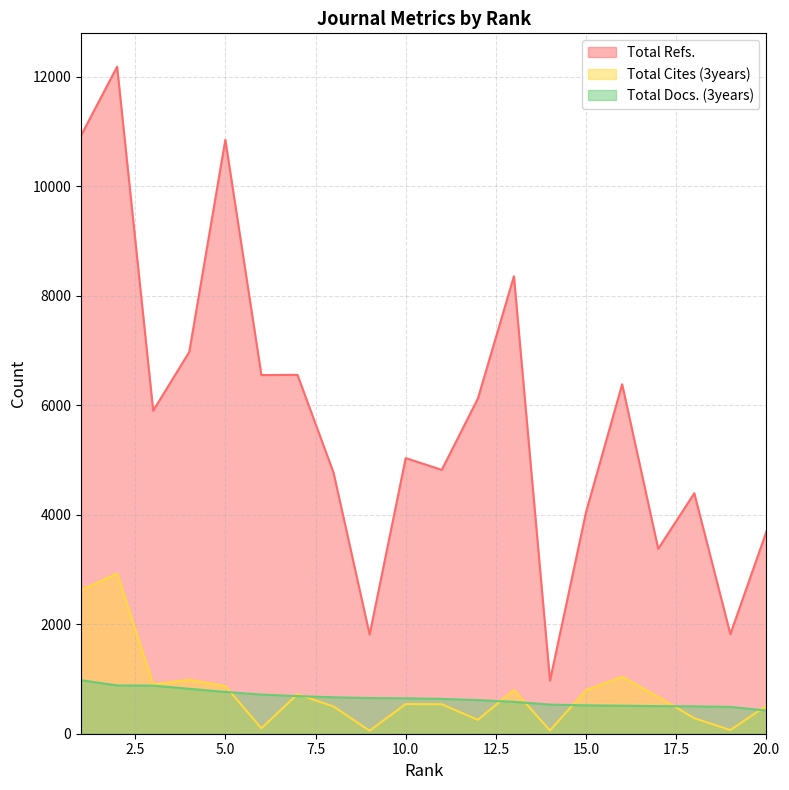

At which category is the sum across all series the highest?

2